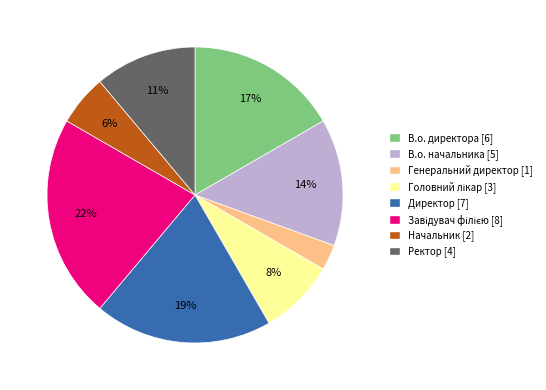

Is it true that Директор is 26% of the pie?

False